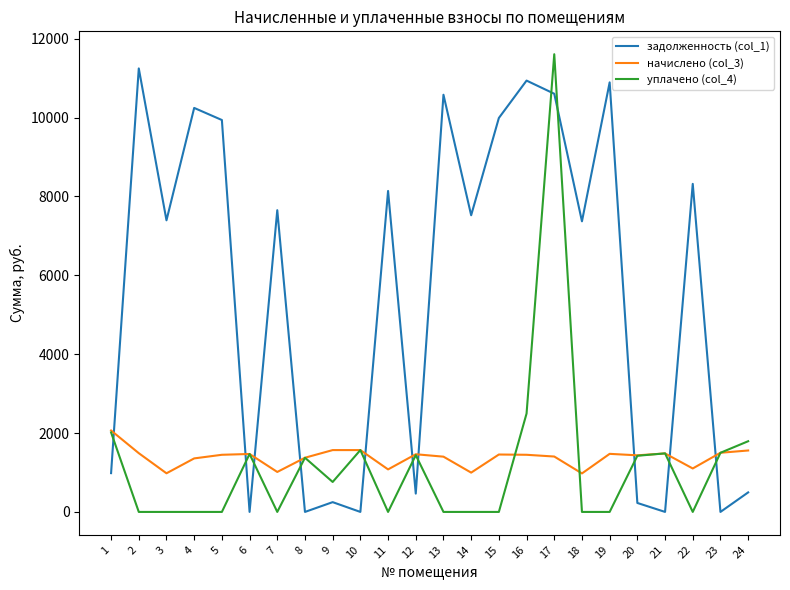

Which series ends up on top after the final intersection of задолженность (col_1) and начислено (col_3)?

начислено (col_3)